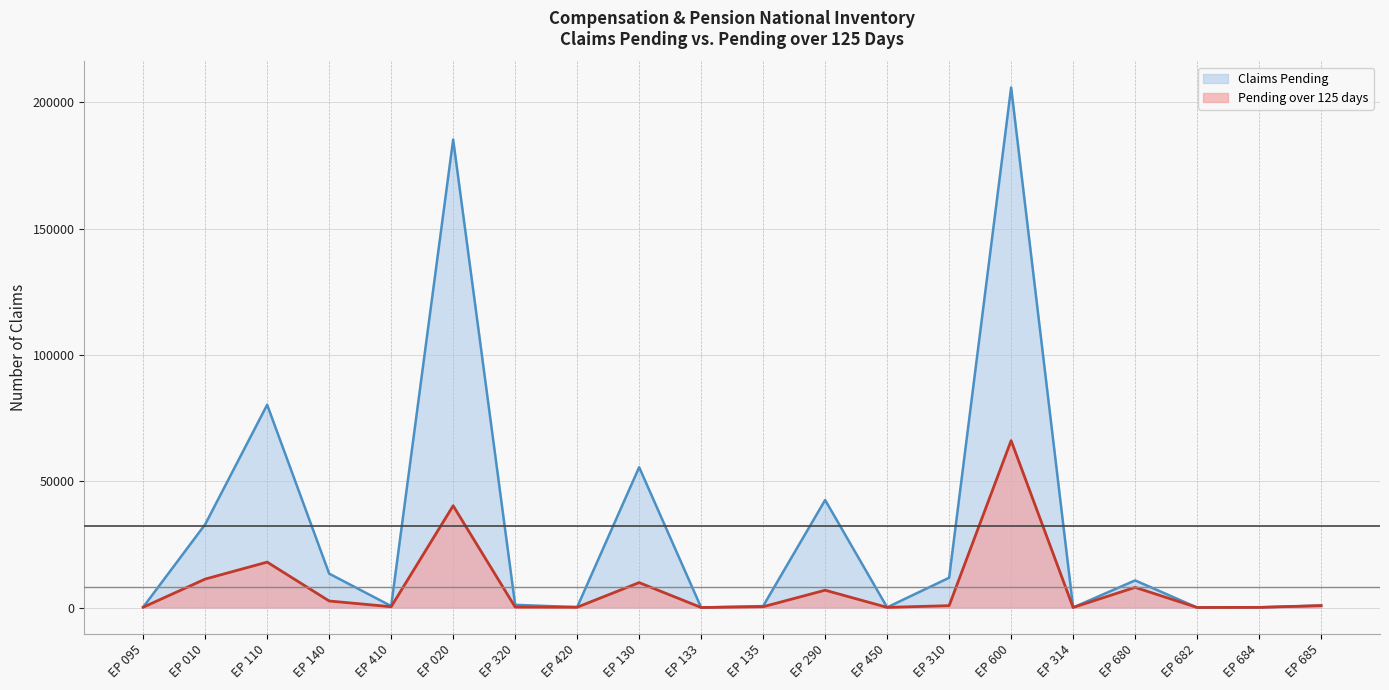

What is the average value of the Pending over 125 days series?

8276